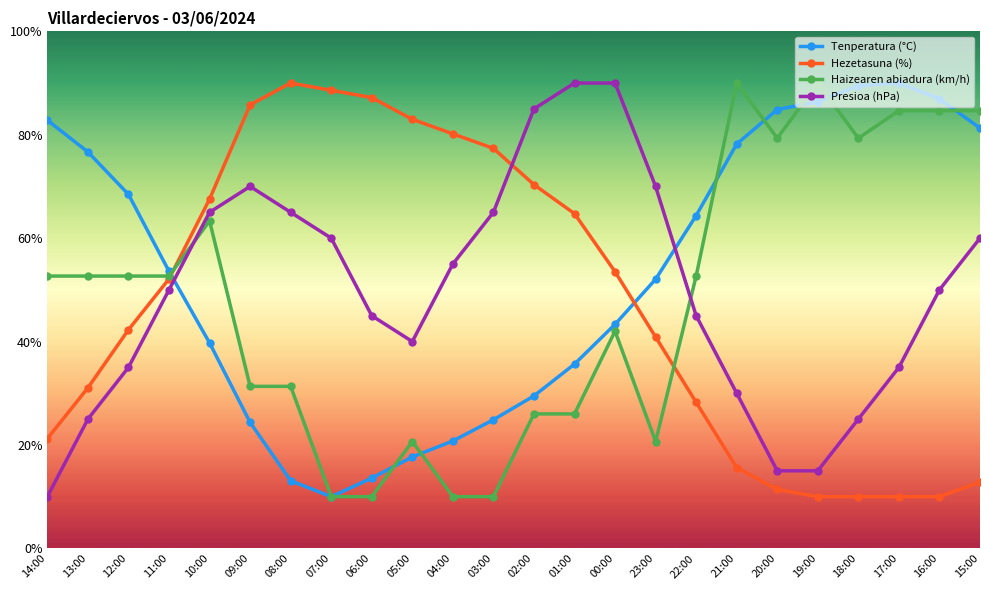

How many series are shown in this chart?

4